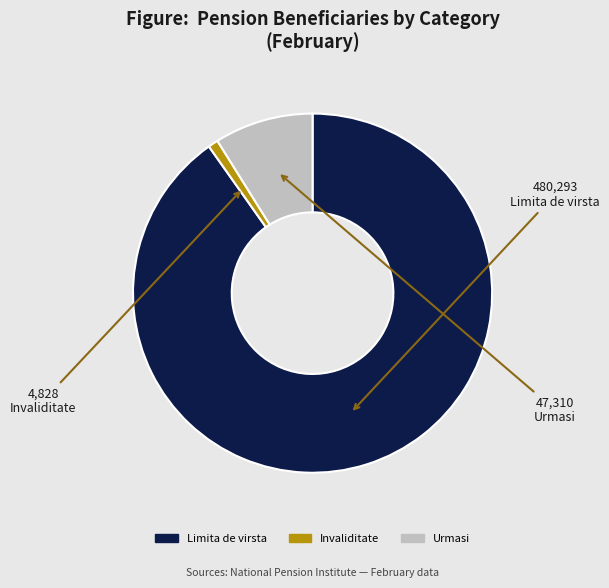

Is Urmasi the majority of the pie?

No